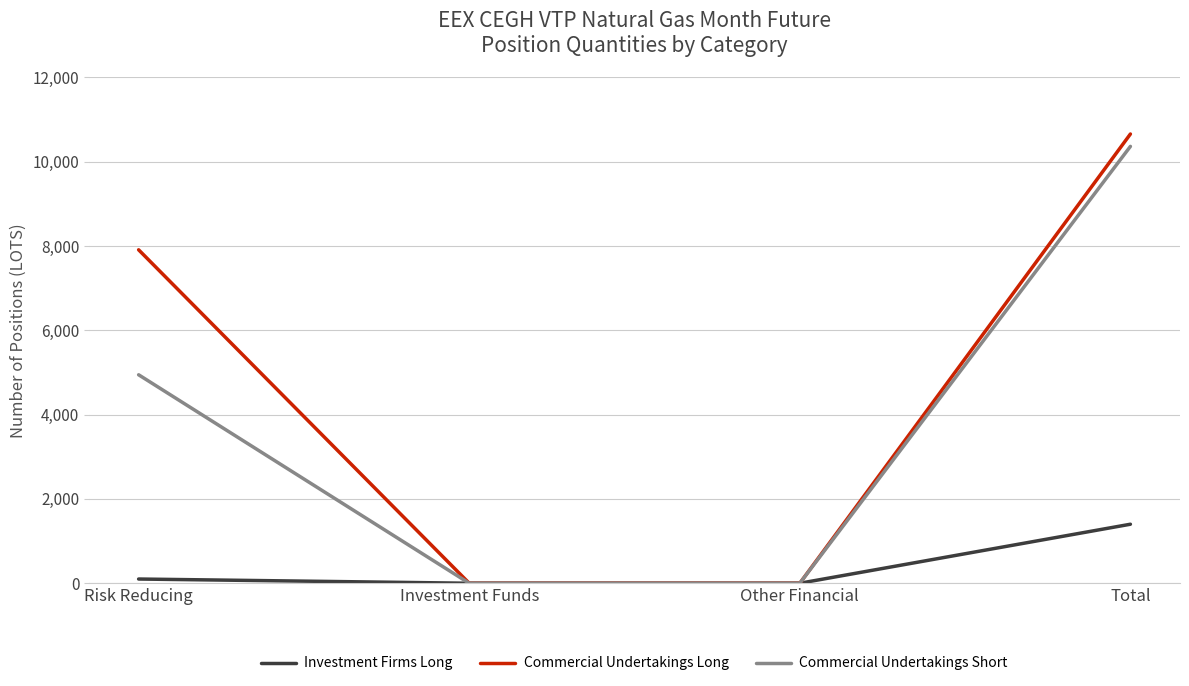

Which series changed the most between Risk Reducing and Other Financial?

Commercial Undertakings Long